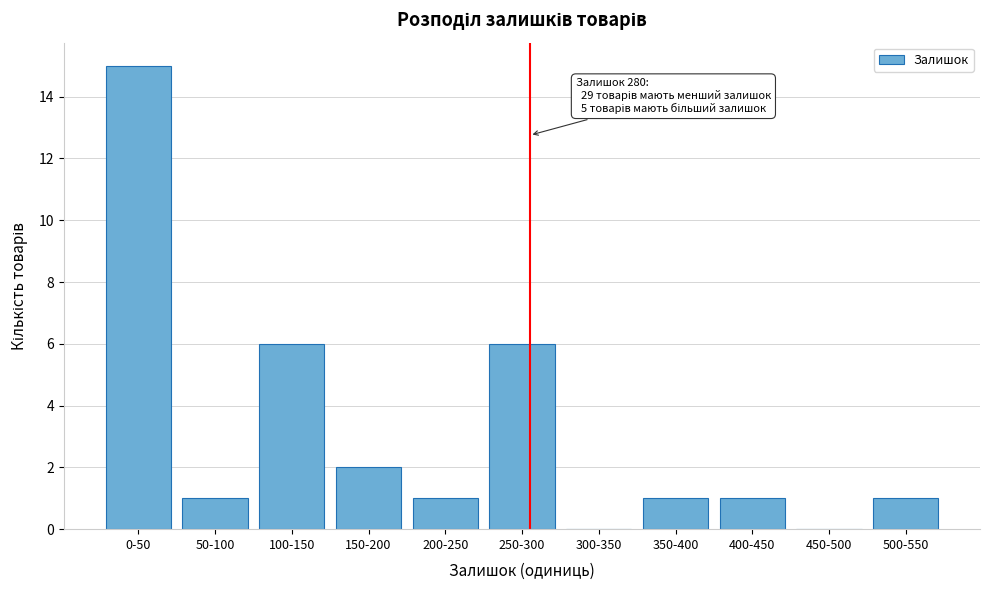

Reading left to right, transcribe all the data shown in this chart.

0-50=15	50-100=1	100-150=6	150-200=2	200-250=1	250-300=6	300-350=0	350-400=1	400-450=1	450-500=0	500-550=1